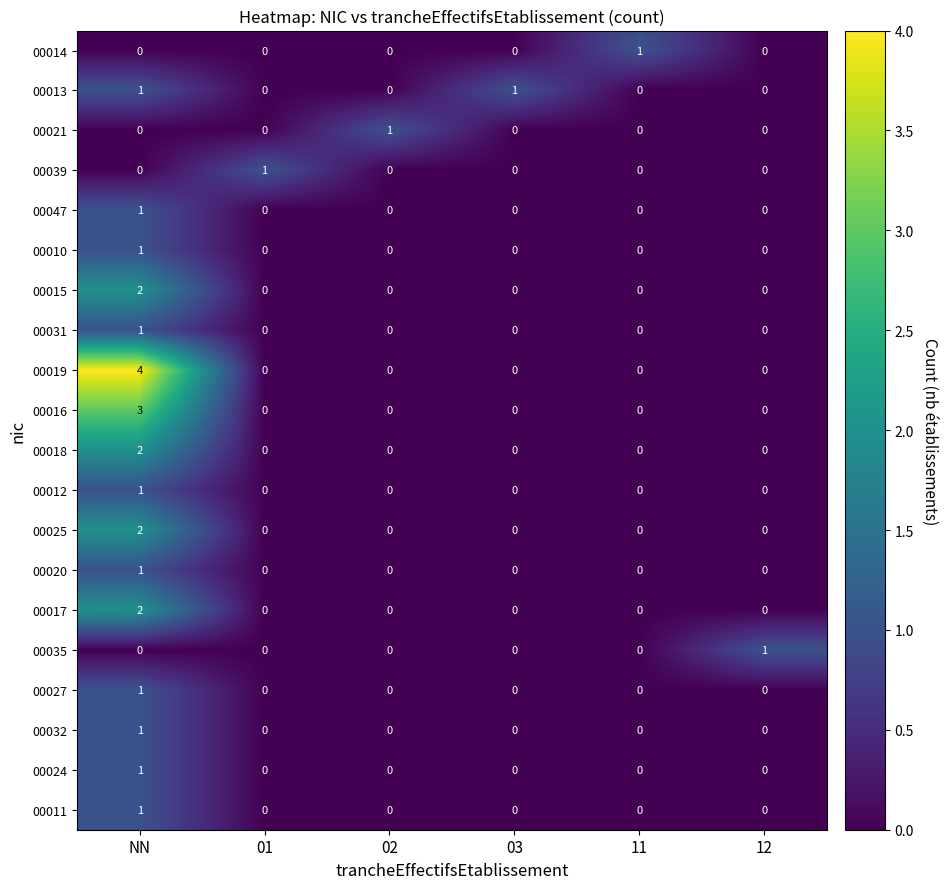

How many data points does each series have?

6